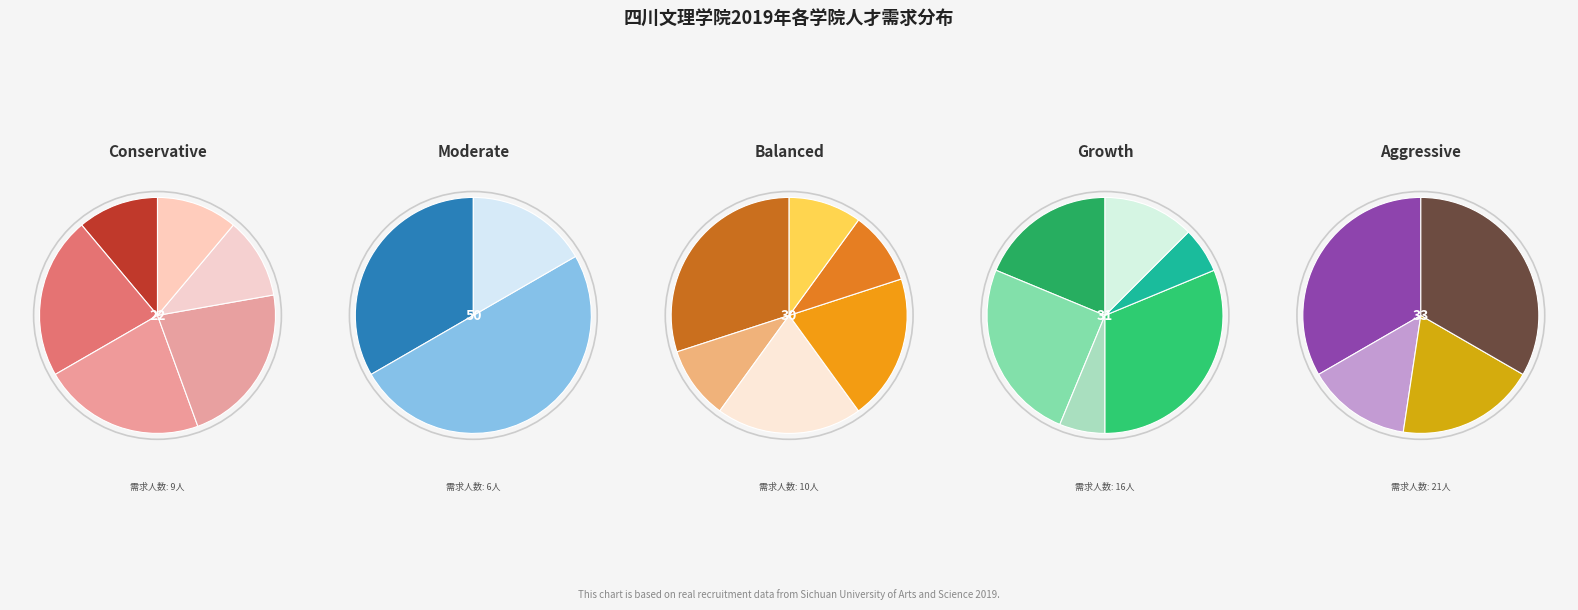

What percentage is the 音乐与演艺学院 slice, to the nearest percent?

5%